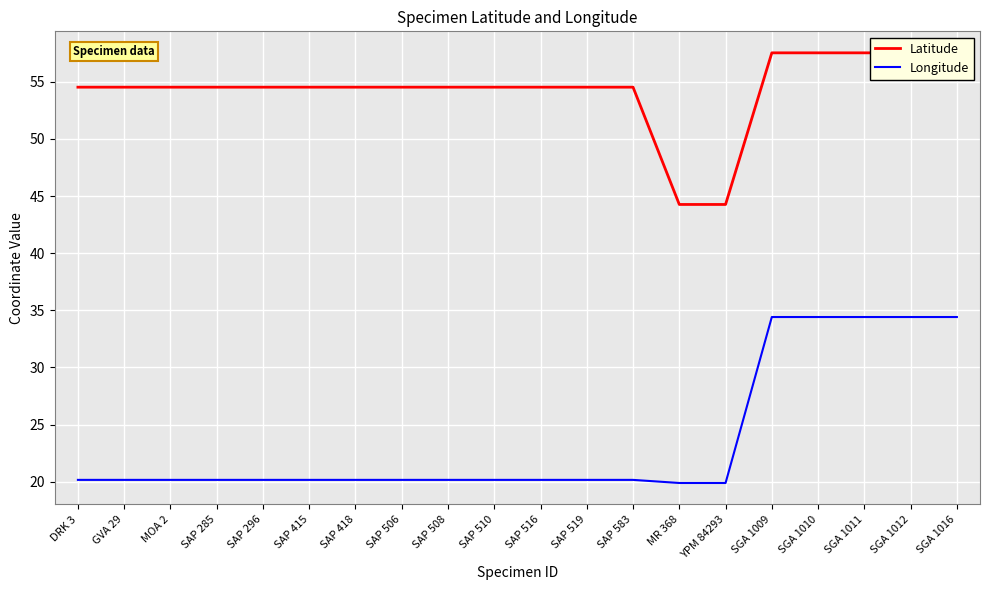

What is the difference between the highest and lowest values at SAP 508?

34.4